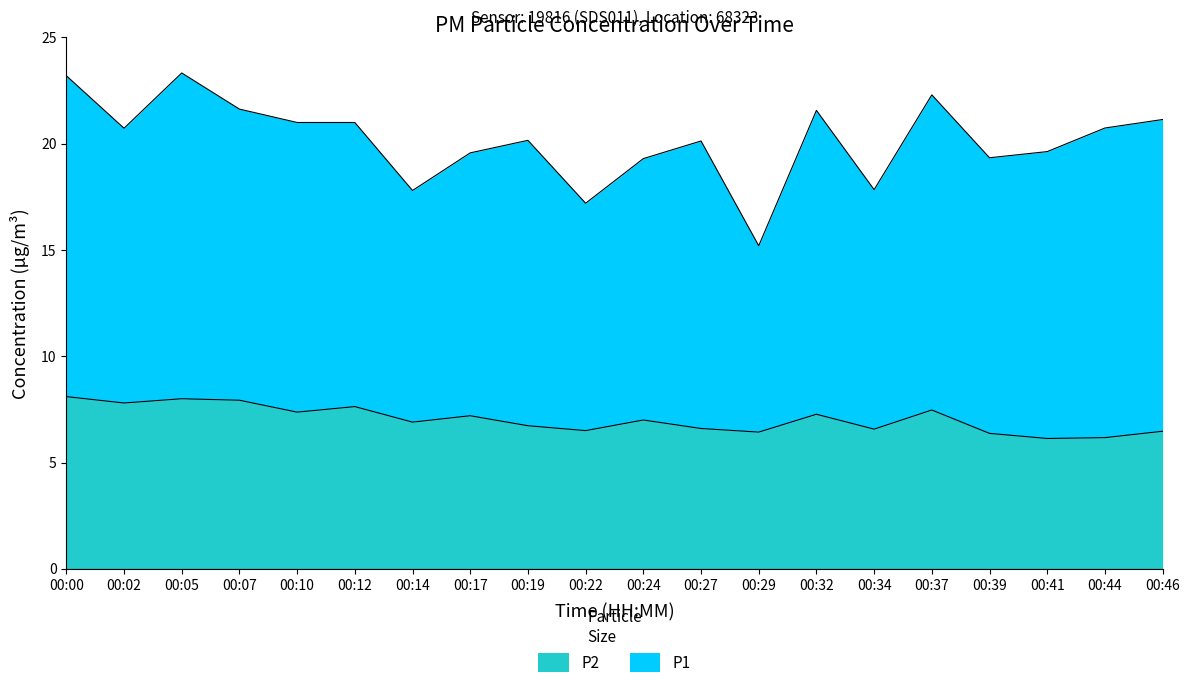

Does the chart have visible grid lines?

No